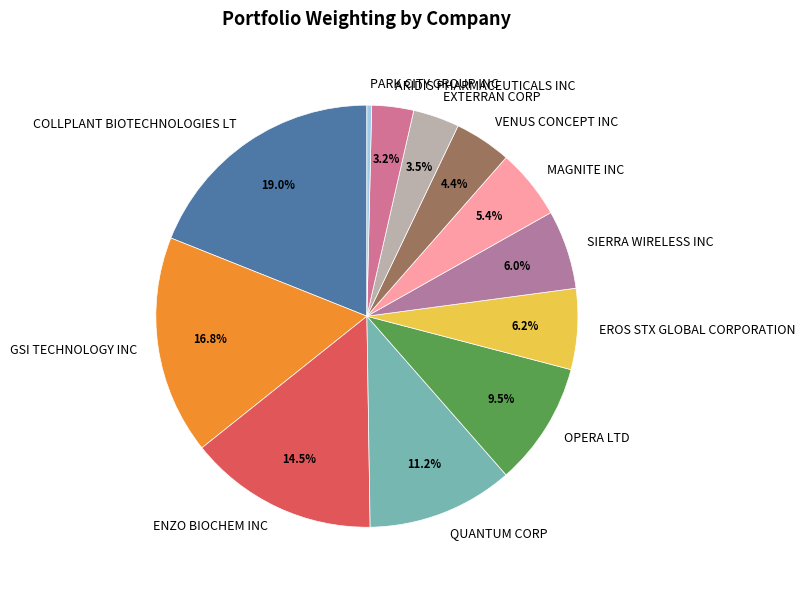

Approximately how many times larger is the value at VENUS CONCEPT INC compared to COLLPLANT BIOTECHNOLOGIES LT?

0.2